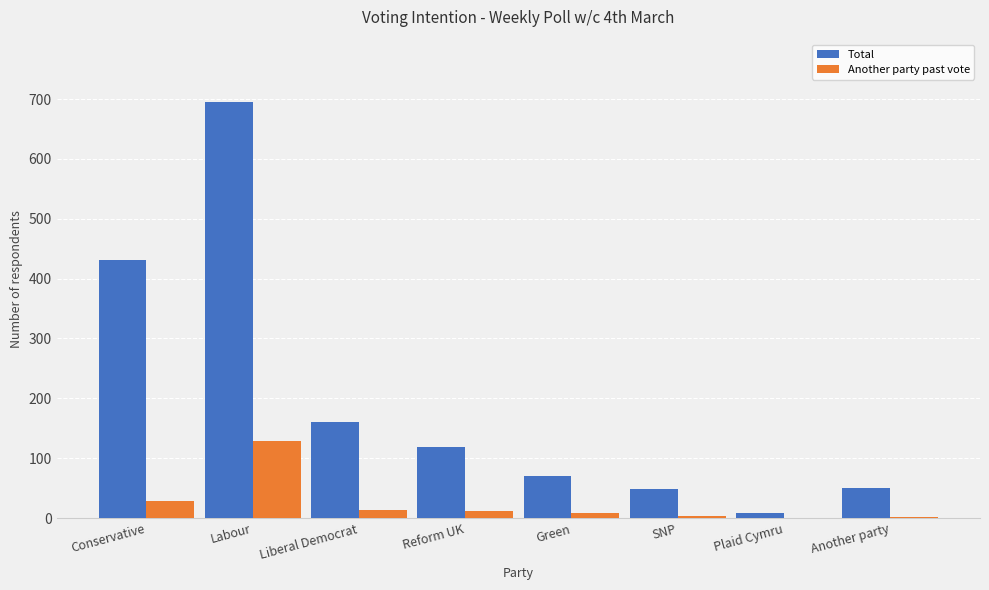

True or false: Another party past vote has a value of 226 at Labour.

False